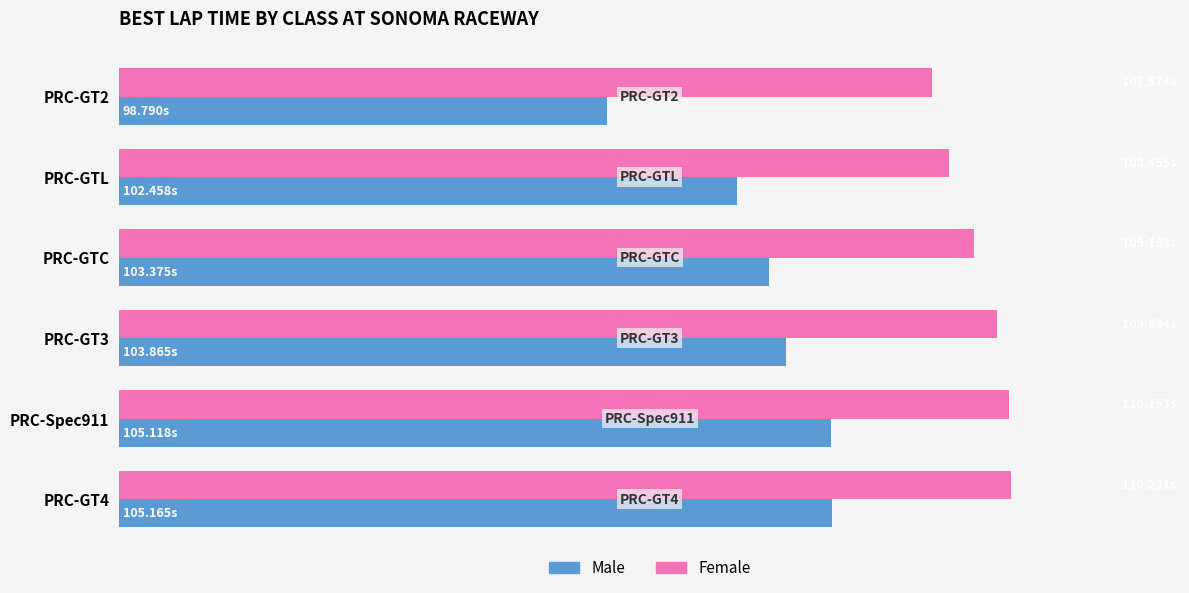

What are all the series names shown in the legend?

Male, Female